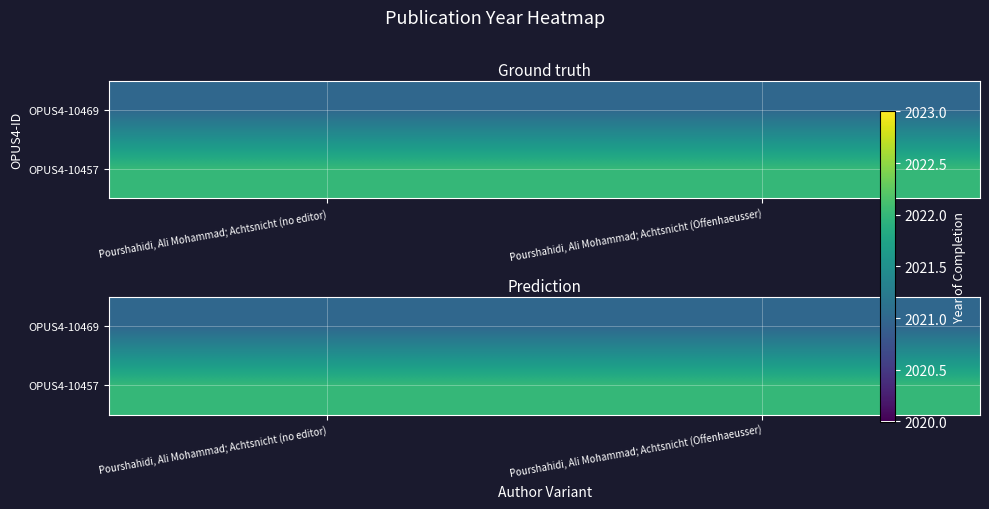

Which series has the widest spread of values?

OPUS4-10469